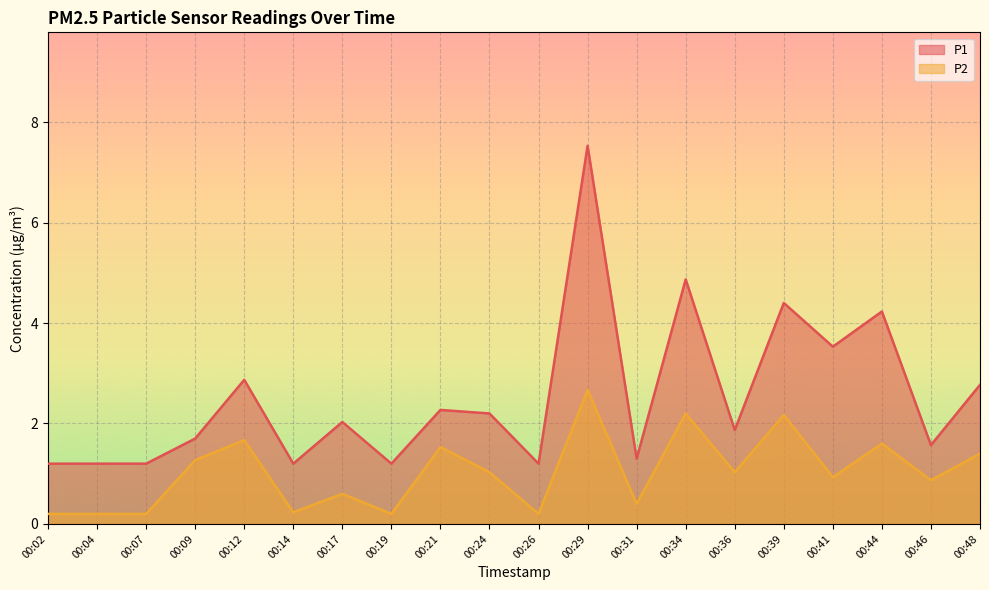

At which category is the sum across all series the highest?

00:29